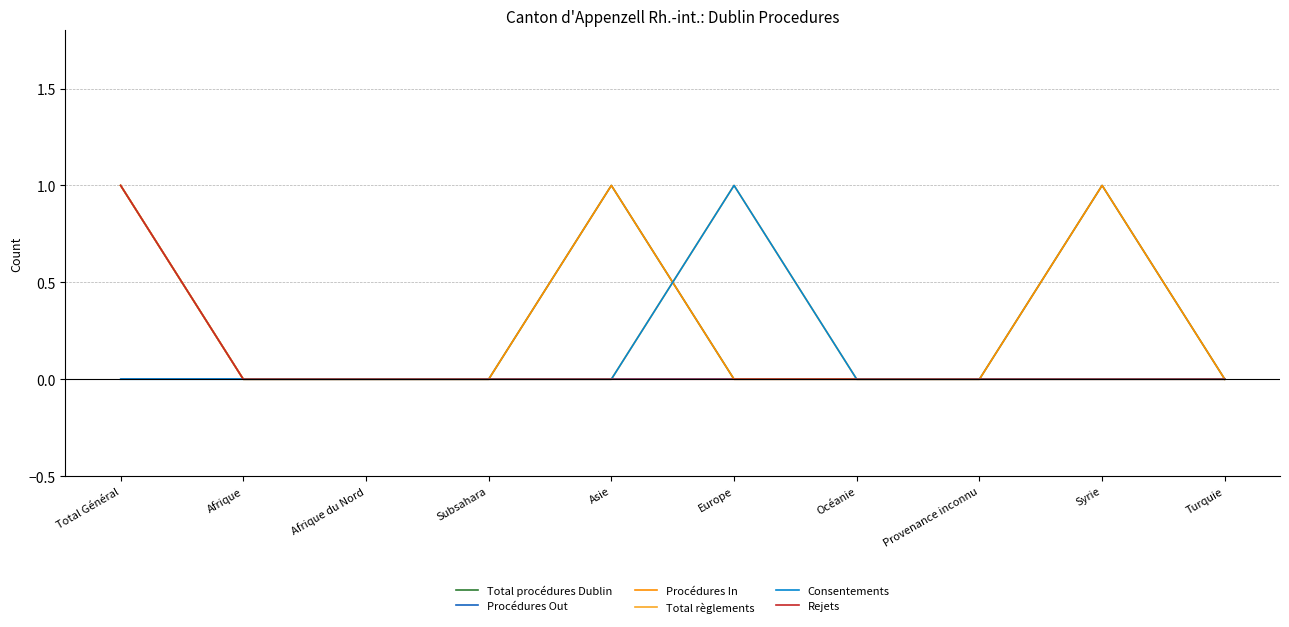

What is the highest value of the Procédures In series?

1